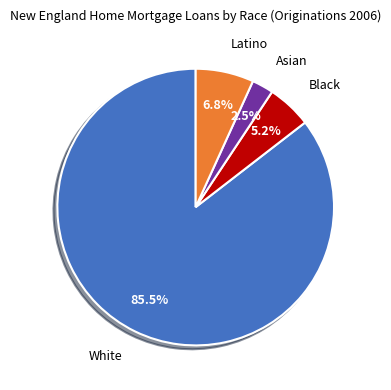

Is there a majority slice in this chart?

Yes